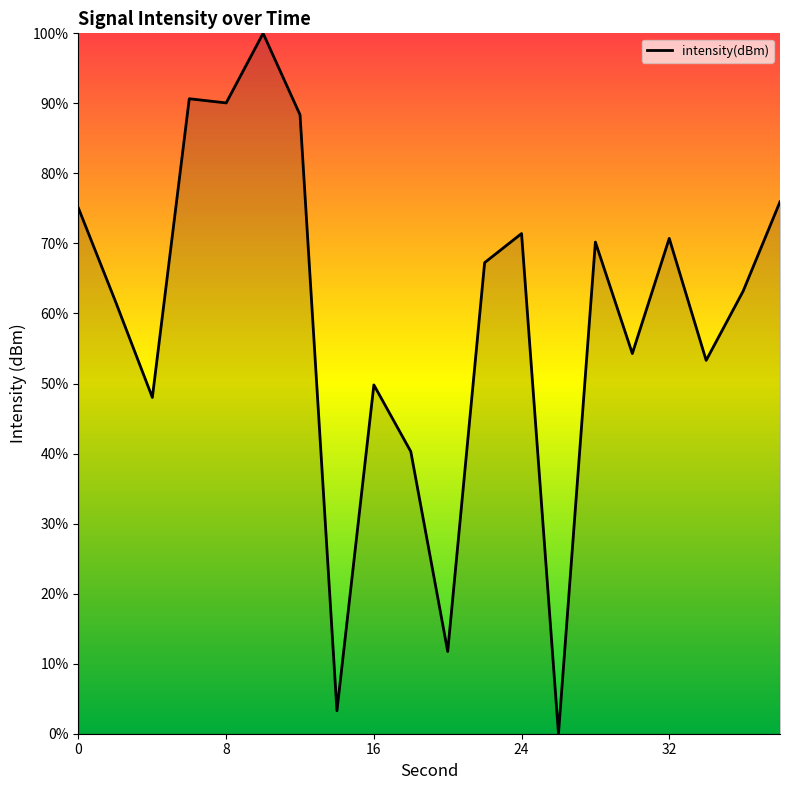

What is the difference between the maximum and minimum values?

100.0